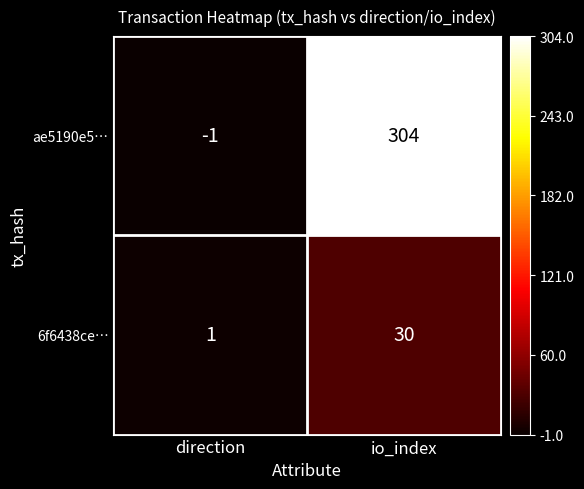

Which series changed the most between direction and io_index?

ae5190e5…